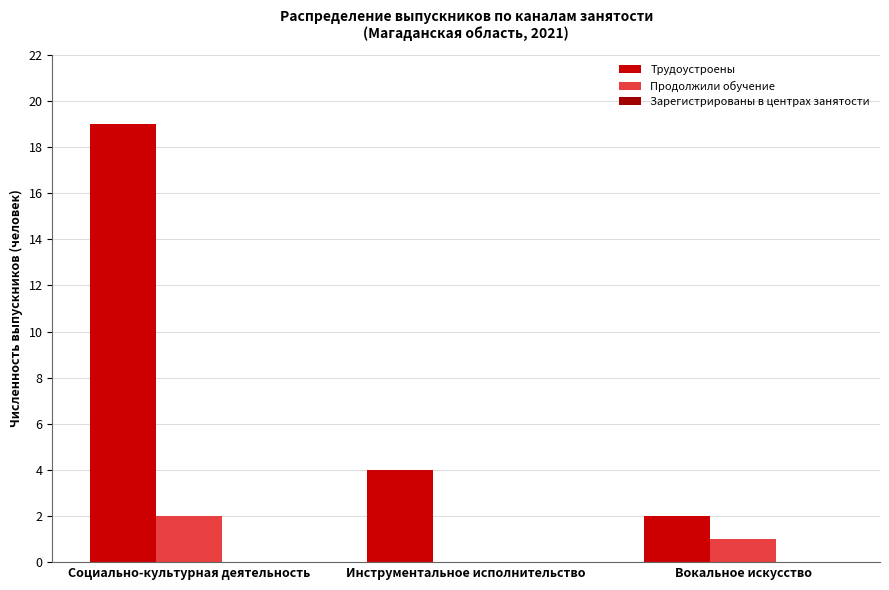

What is the approximate value of Трудоустроены at Инструментальное исполнительство, to the nearest 5?

5